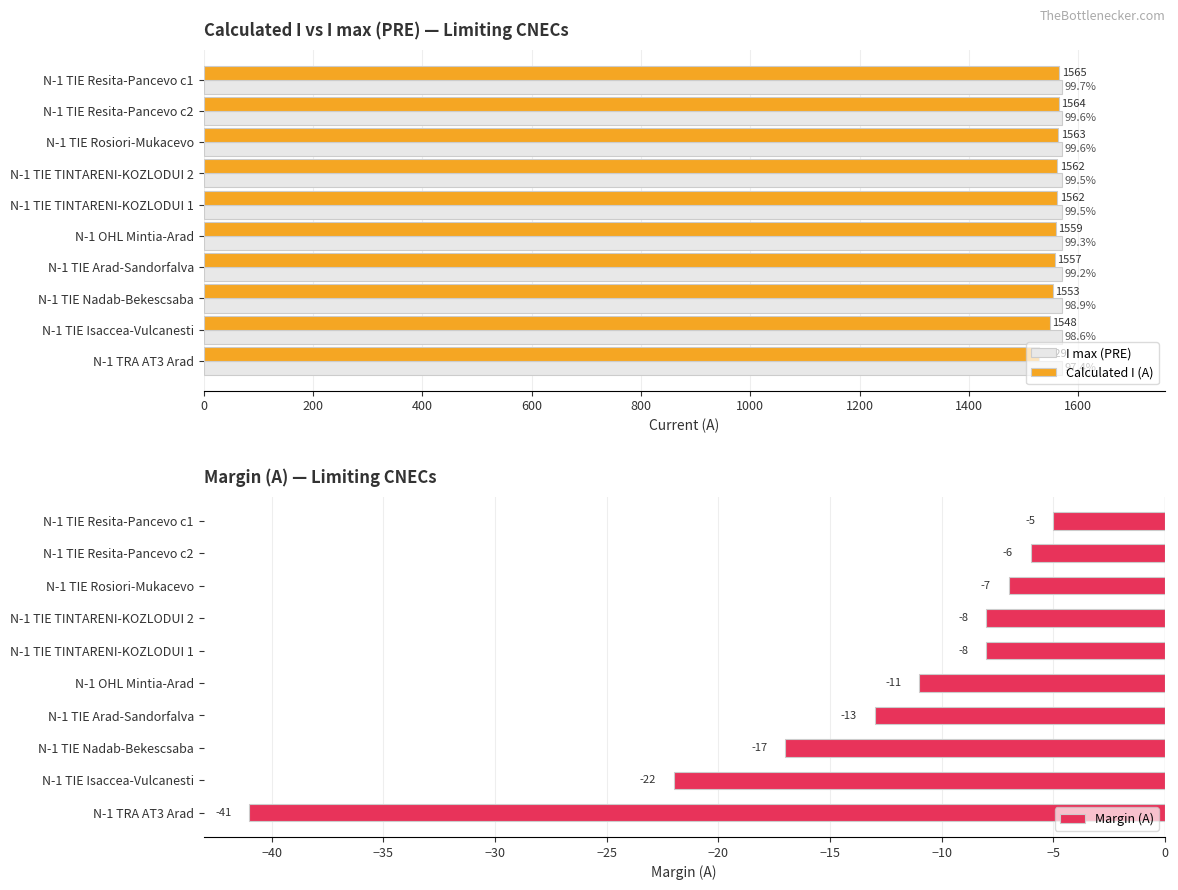

Is it true that I max (PRE) equals 0.2 at 1400?

False